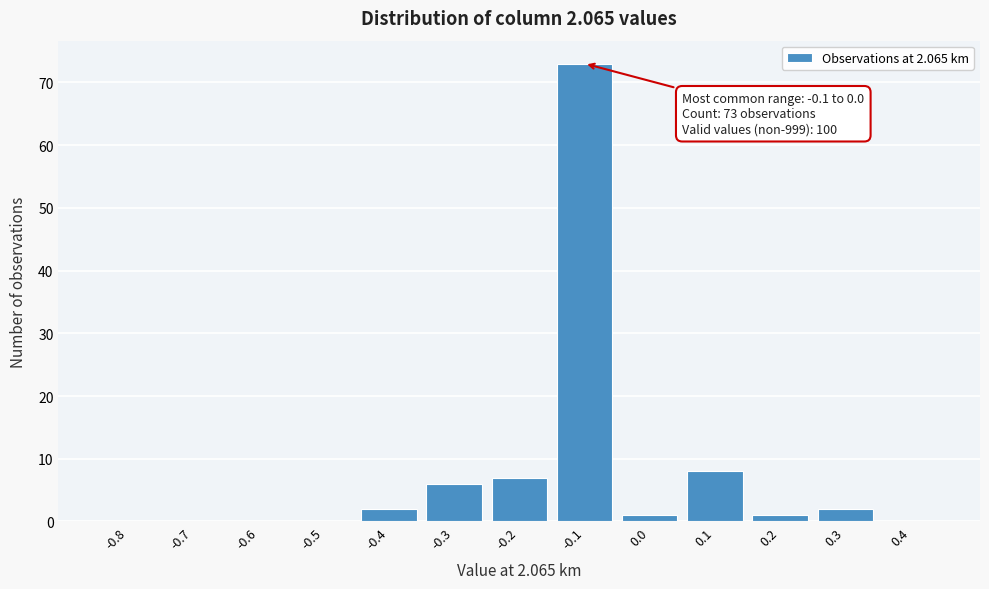

Reading left to right, what are all the values shown in this chart?

-0.8=0	-0.7=0	-0.6=0	-0.5=0	-0.4=2	-0.3=6	-0.2=7	-0.1=73	0.0=1	0.1=8	0.2=1	0.3=2	0.4=0